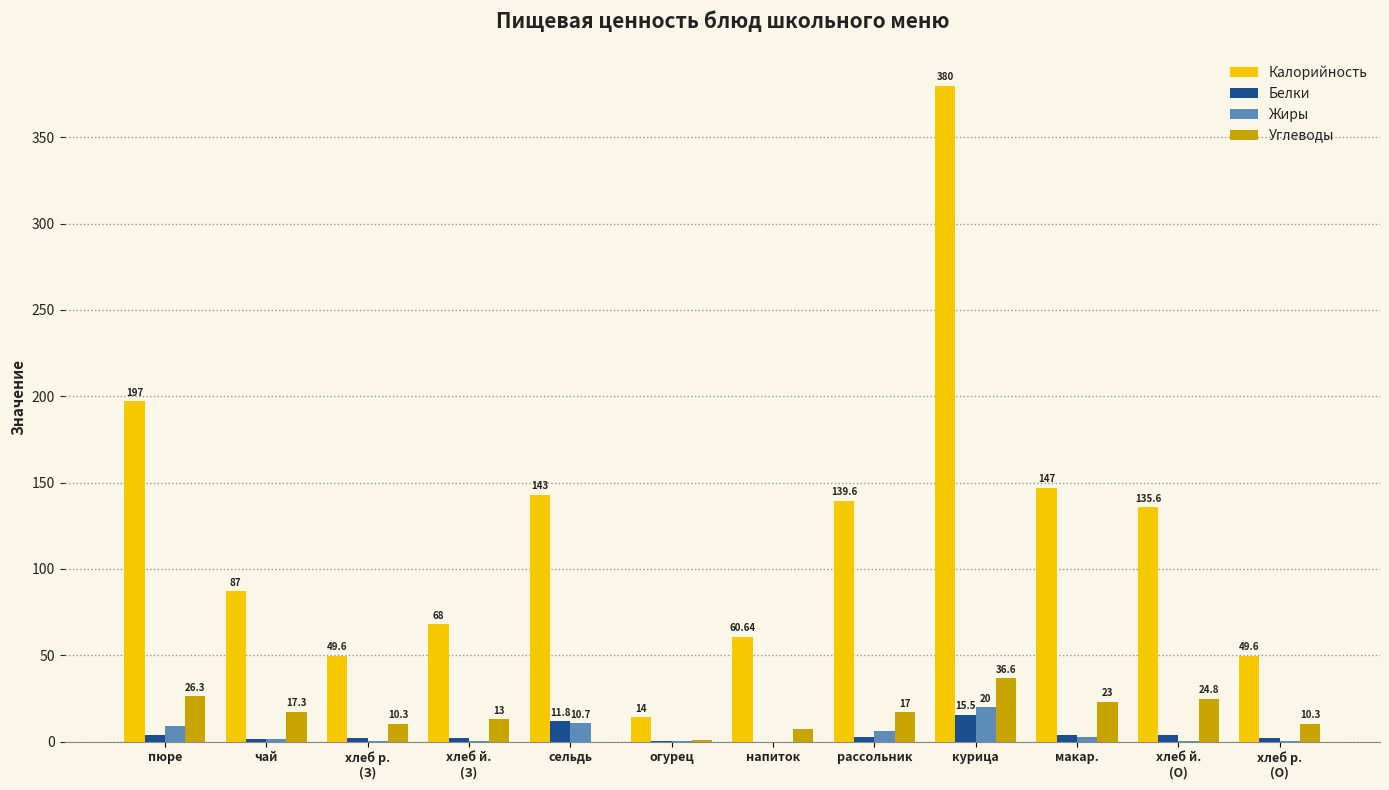

Which label corresponds to the largest value in the chart?

курица